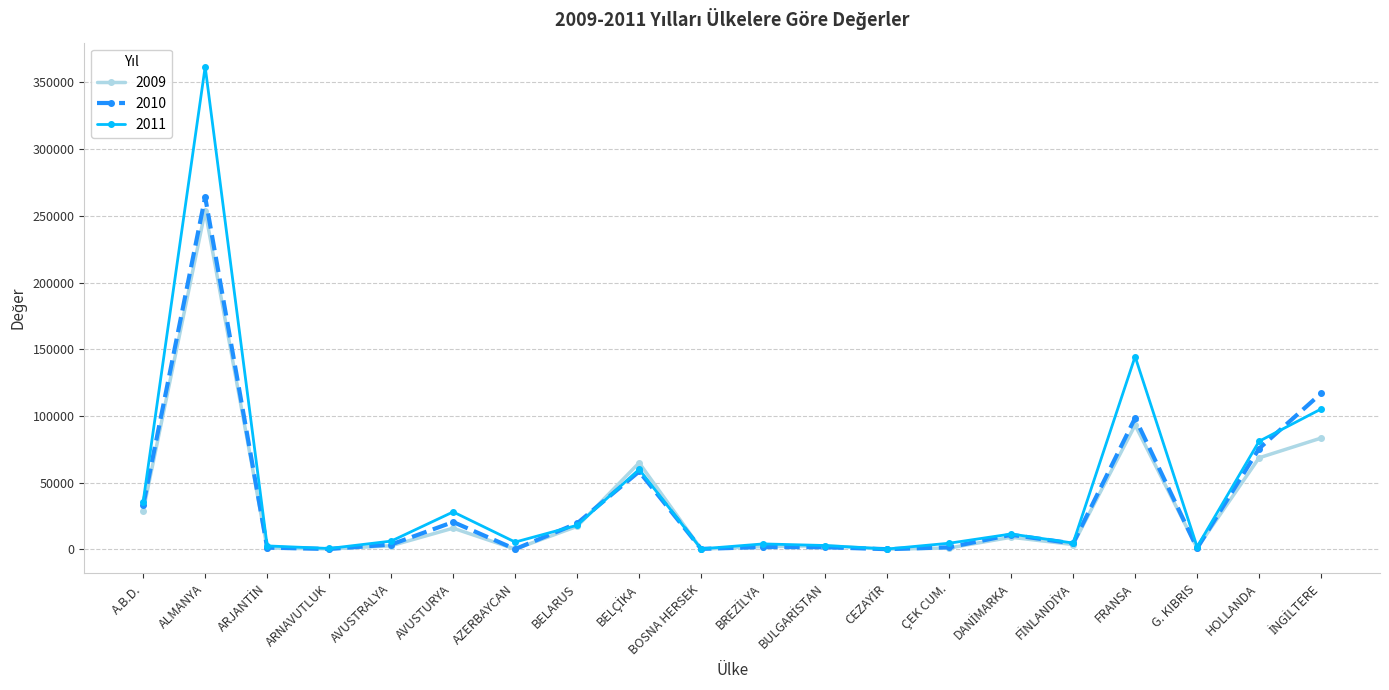

At how many categories does at least one series exceed 248167?

1